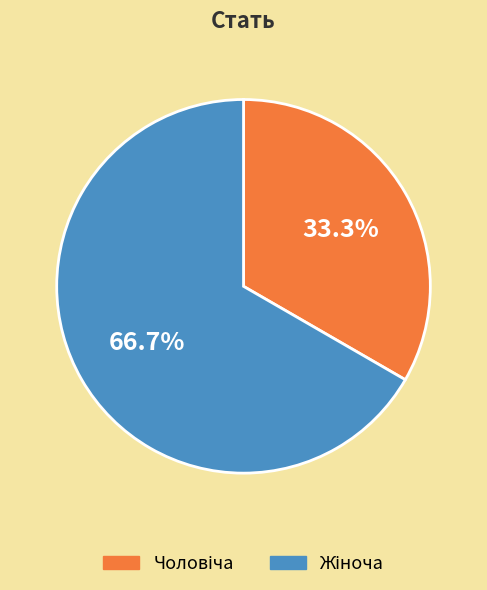

Is there a majority slice in this chart?

Yes